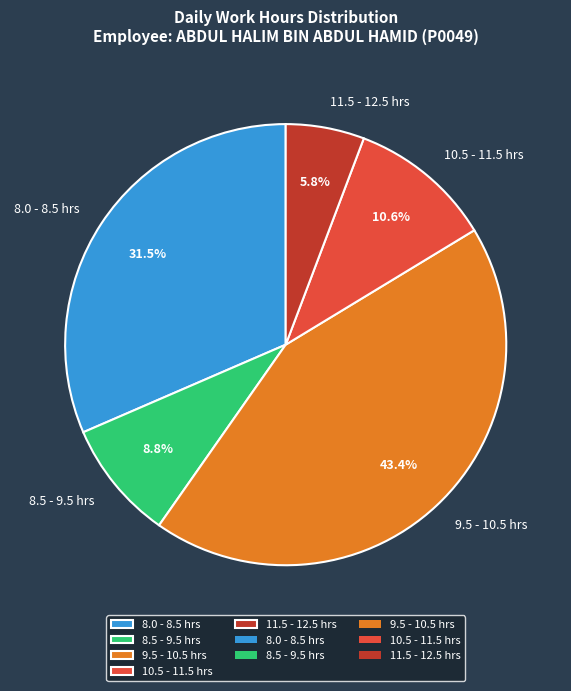

How many slices are in this pie chart?

5